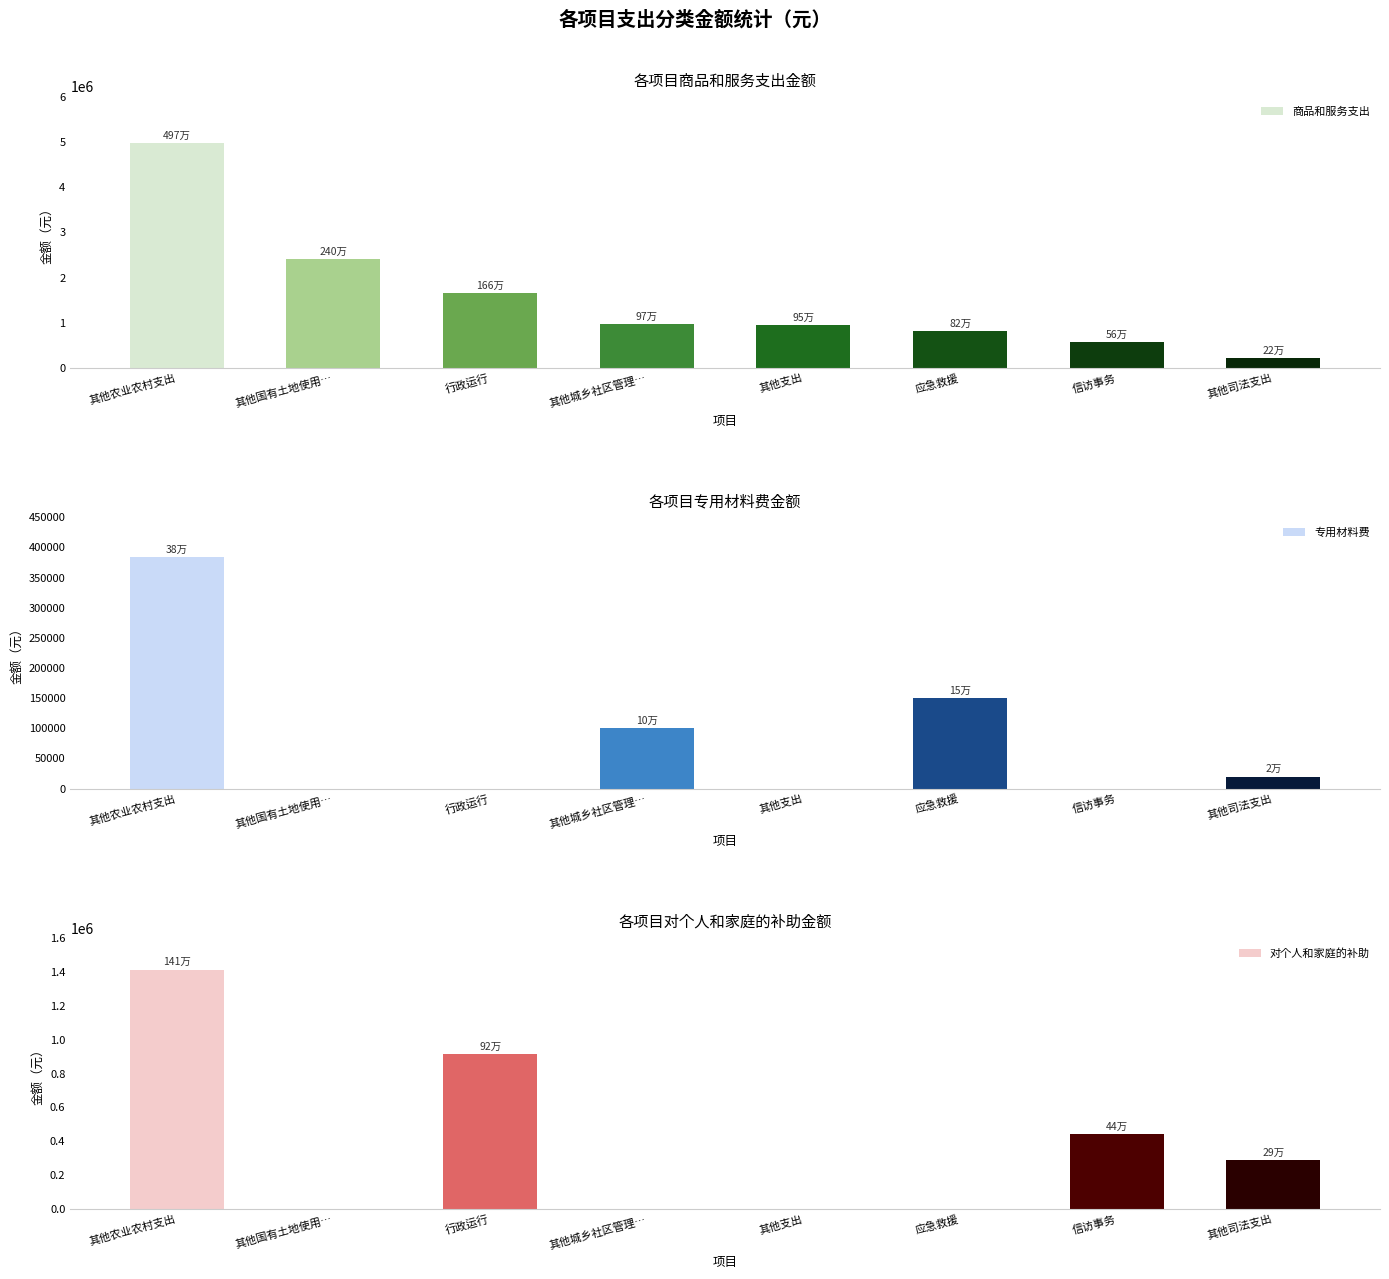

What is the sum of all 专用材料费 values?

654242